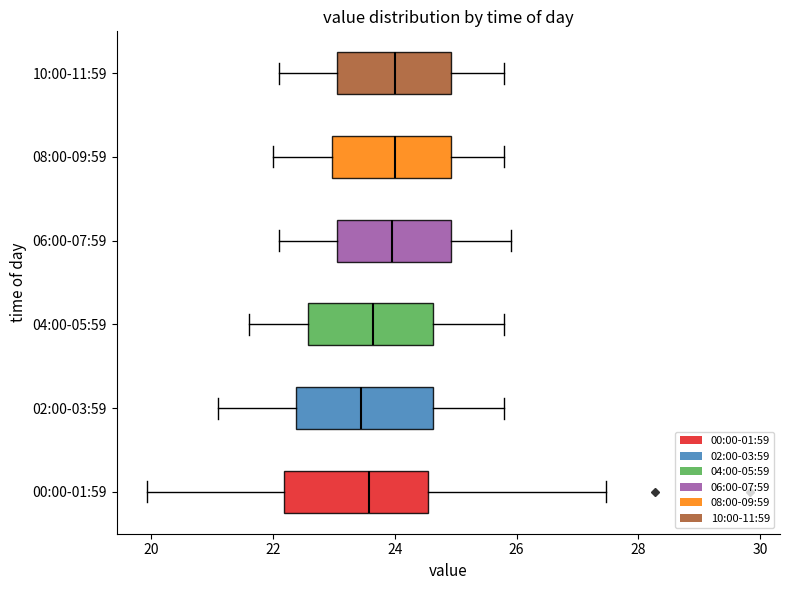

Reading bottom to top, read every box against the x-axis: the position of its median line, the range the box covers, and the ends of its whiskers. The values are not printed on the chart, so give them approximately, as read against the axis.

00:00-01:59: median 23.6, box 22.2 to 24.6, whiskers 20.0 to 27.4
02:00-03:59: median 23.4, box 22.4 to 24.6, whiskers 21.2 to 25.8
04:00-05:59: median 23.6, box 22.6 to 24.6, whiskers 21.6 to 25.8
06:00-07:59: median 24.0, box 23.0 to 25.0, whiskers 22.2 to 26.0
08:00-09:59: median 24.0, box 23.0 to 25.0, whiskers 22.0 to 25.8
10:00-11:59: median 24.0, box 23.0 to 25.0, whiskers 22.2 to 25.8